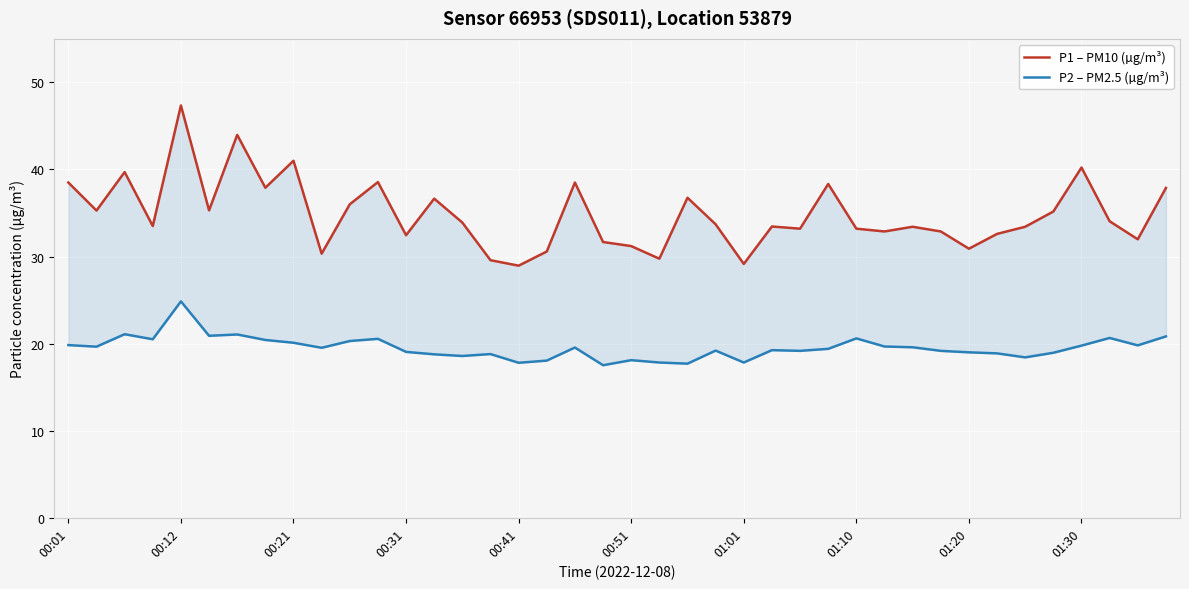

What is the difference between the highest and lowest values at 38?

12.2